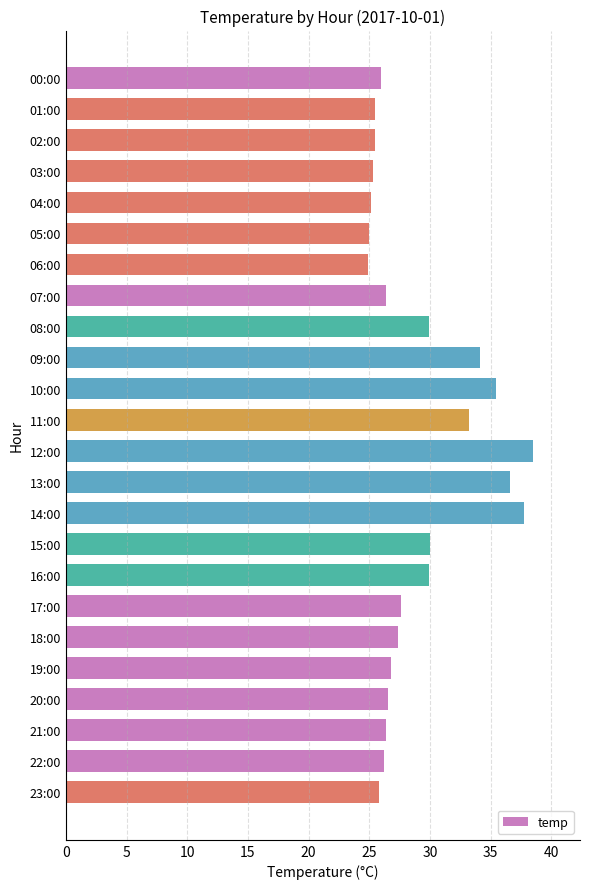

What is the change in value from 00:00 to 18:00?

+1.4